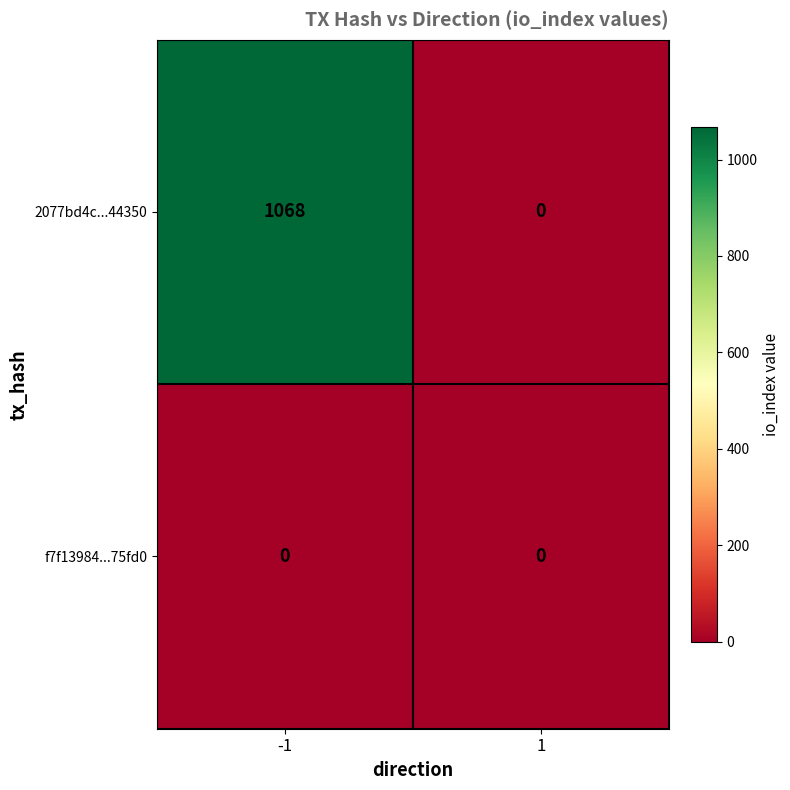

At which category is the sum across all series the highest?

-1